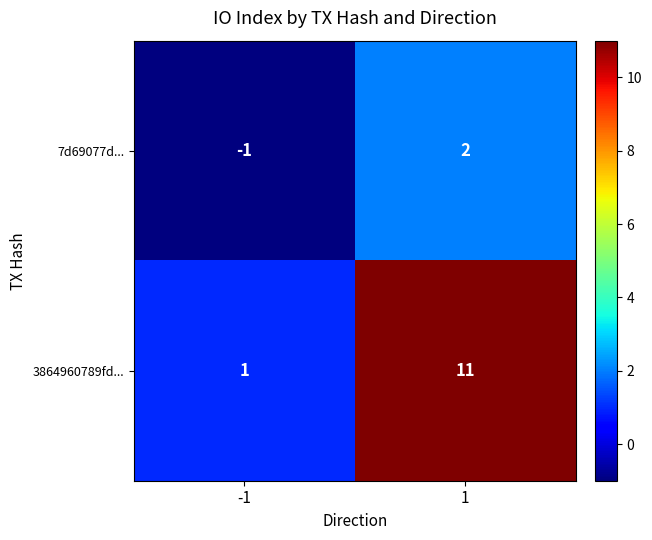

Rank the categories by 7d69077d... value from highest to lowest.

1, -1